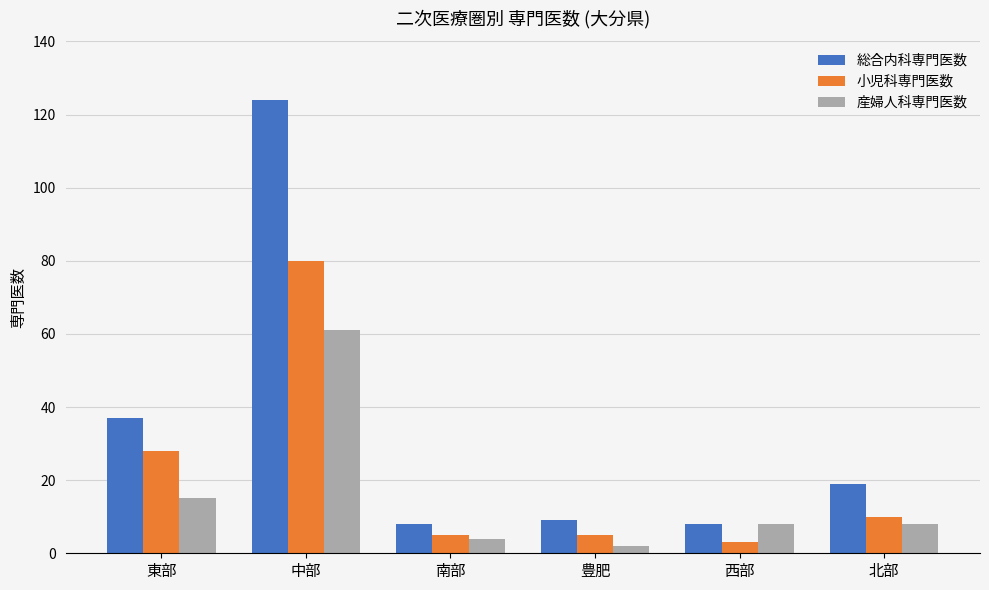

Rank the series by their maximum value, from highest to lowest.

総合内科専門医数, 小児科専門医数, 産婦人科専門医数